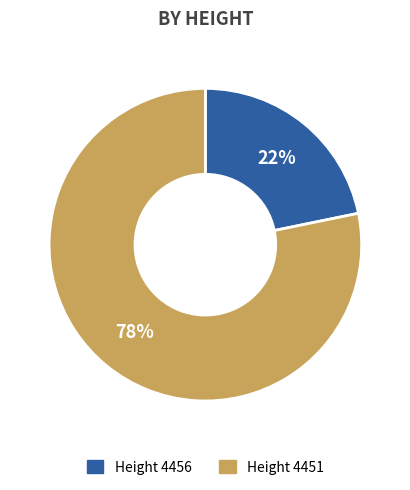

Combined, do Height 4456 and Height 4451 account for over 50%?

Yes